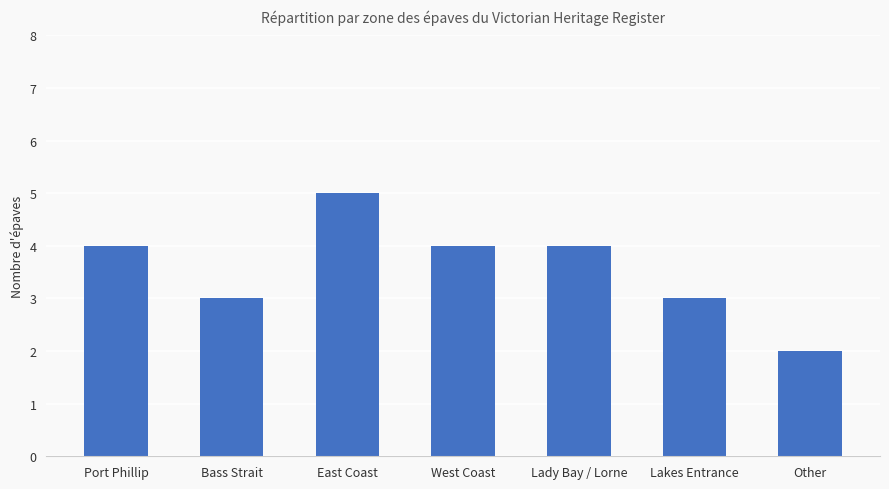

How many categories are shown in the chart?

7